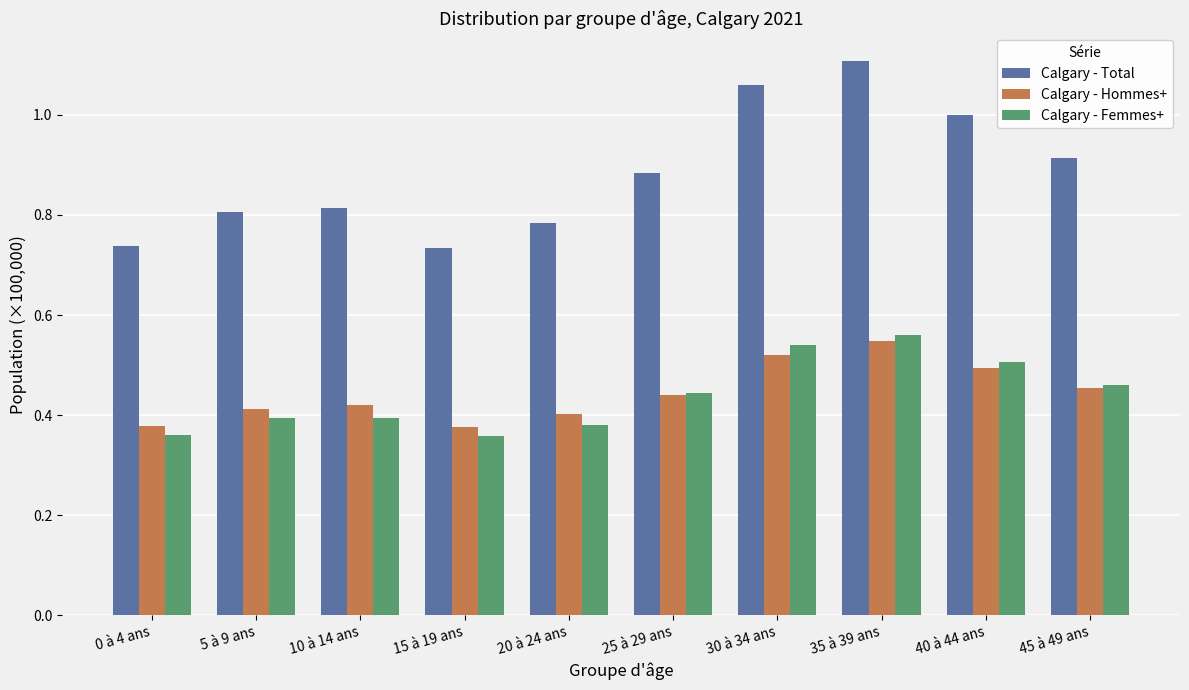

At which category is the sum across all series the highest?

35 à 39 ans